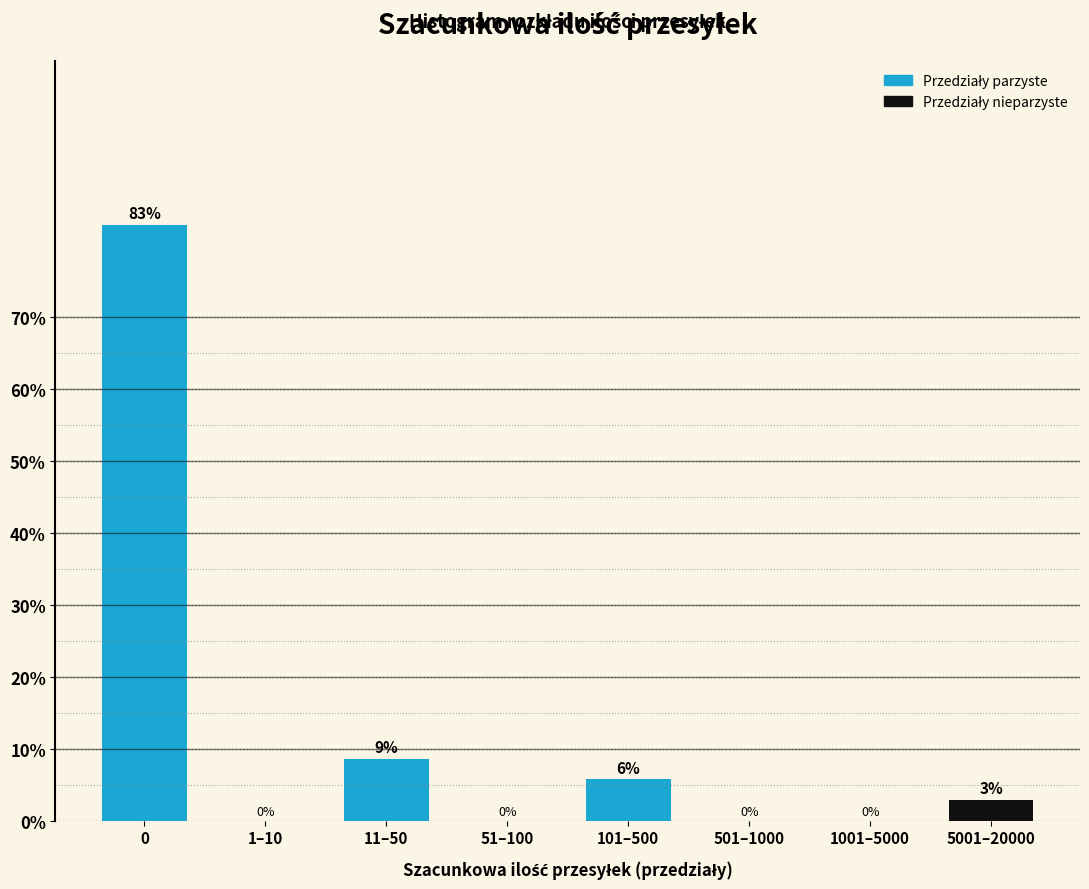

At which label is the value closest to 41?

11–50